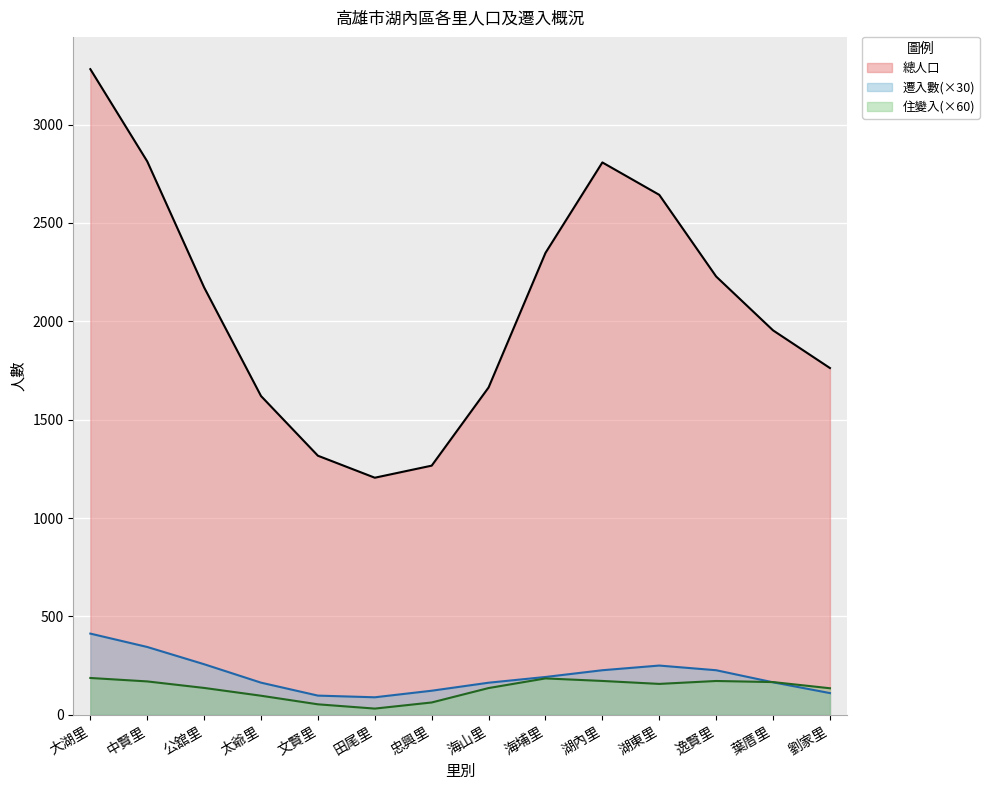

List the series in order of their peak value, highest first.

總人口, 遷入數(×30), 住變入(×60)